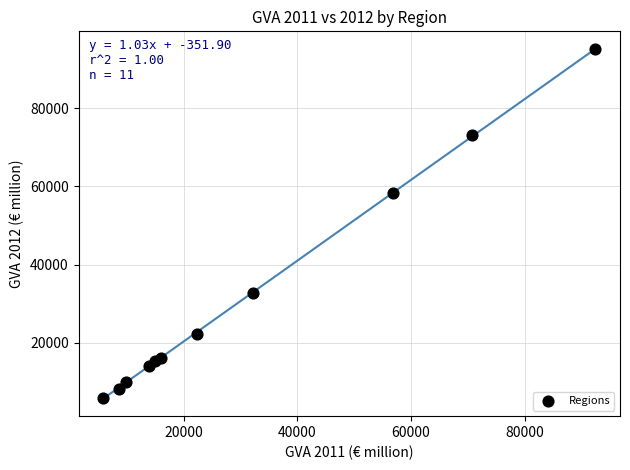

What is the average X value?

31215.2